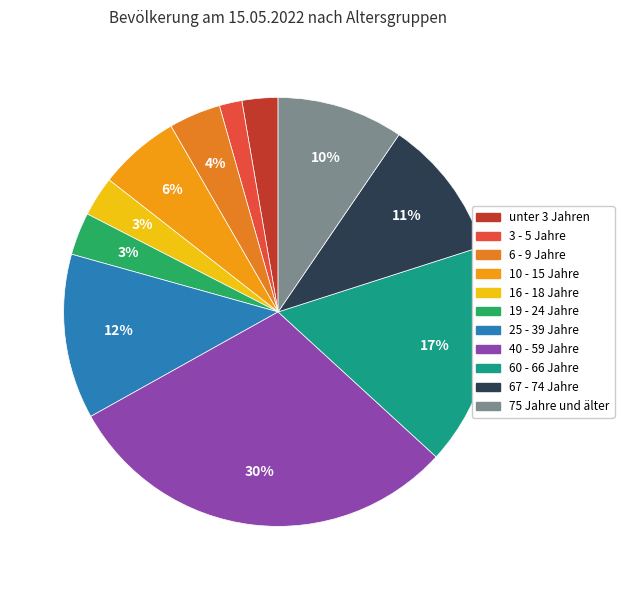

How many segments does this pie chart have?

11